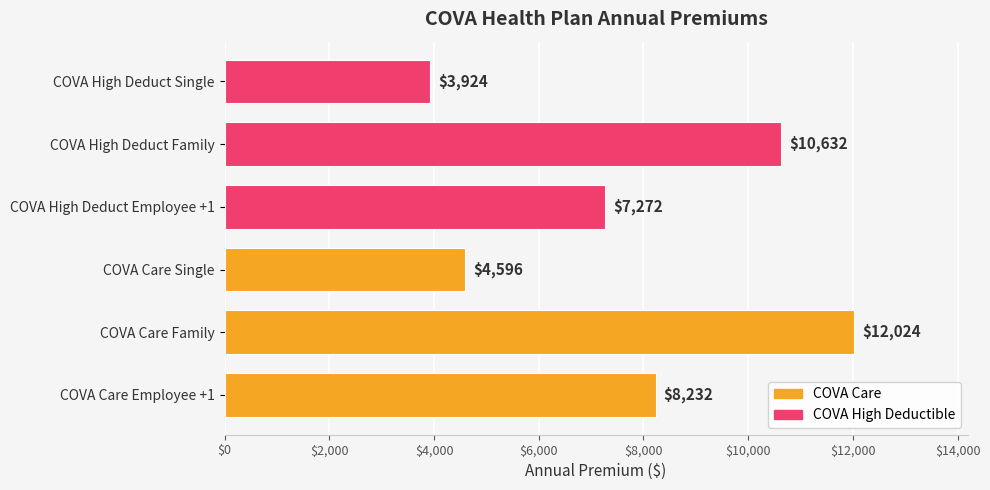

What is the change in value from COVA Care Employee +1 to COVA High Deduct Family?

+2400